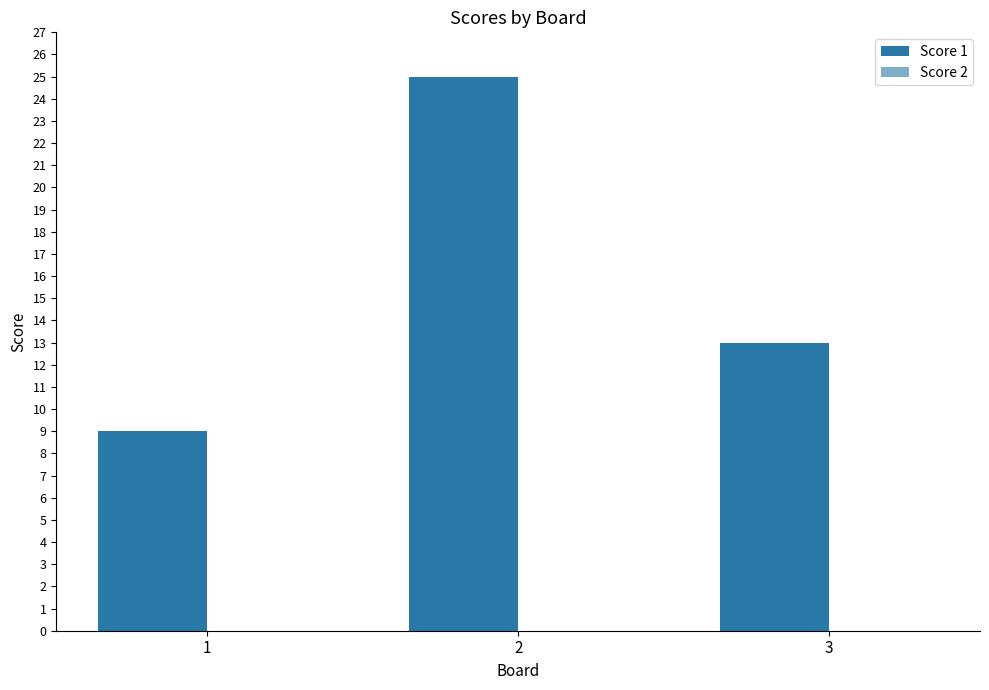

What is the maximum value shown in the chart?

25